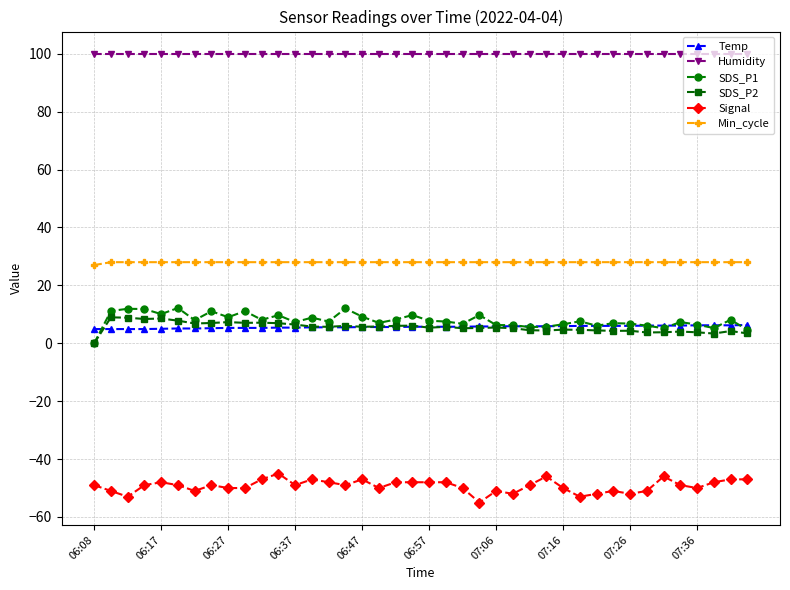

What is the difference between the maximum and minimum values in the Temp series?

1.4